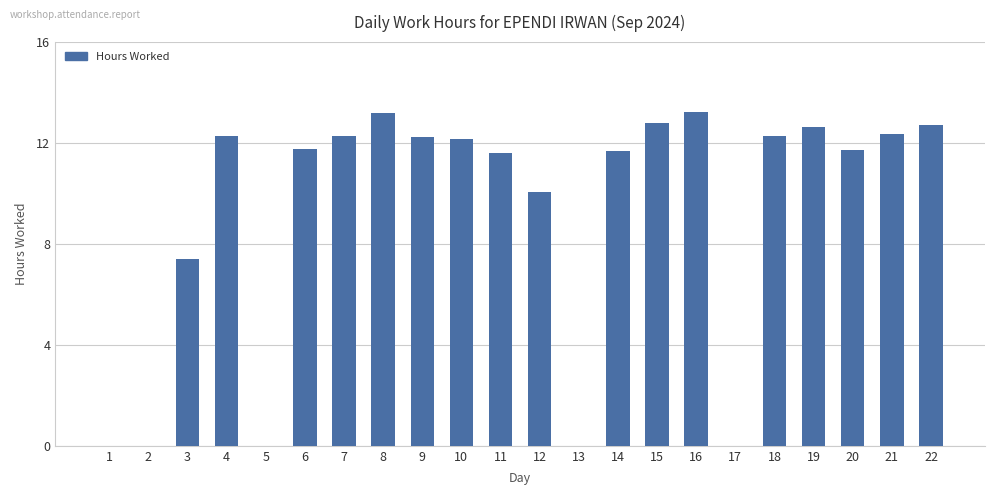

What is the ratio of the value at 9 to the value at 21?

1.0